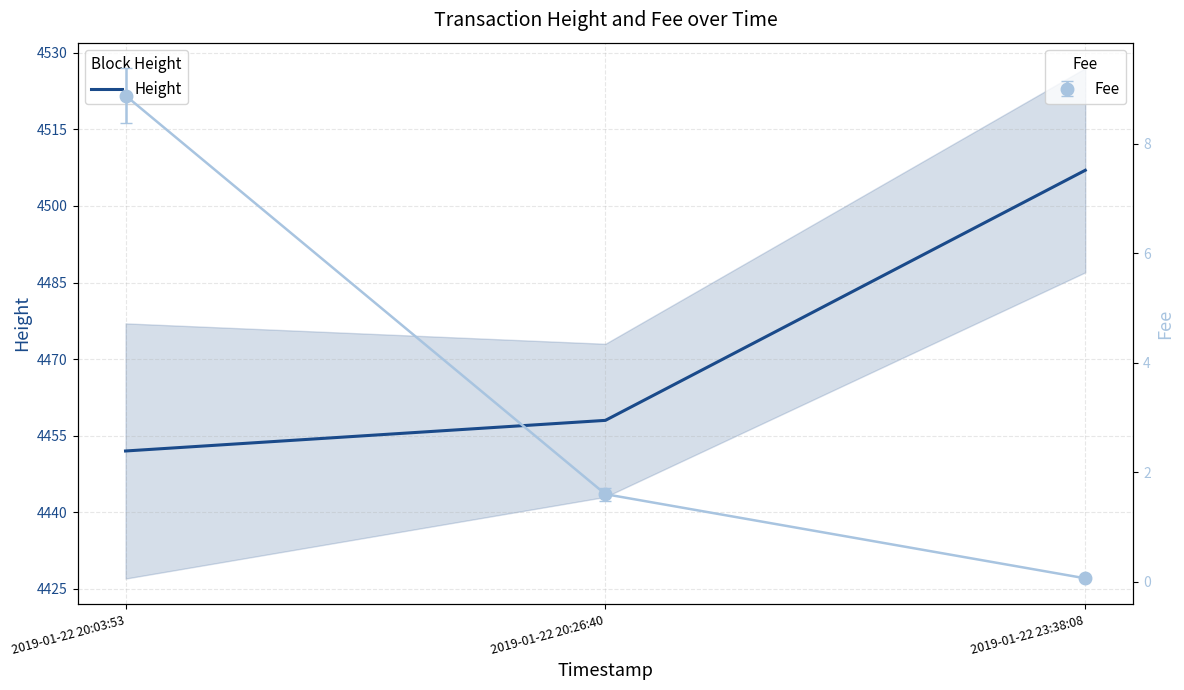

What is the maximum value shown in the chart?

4507